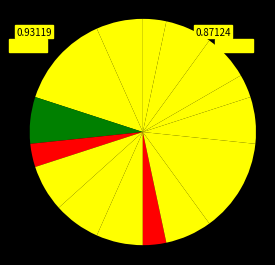

Count the number of slices in the pie.

15